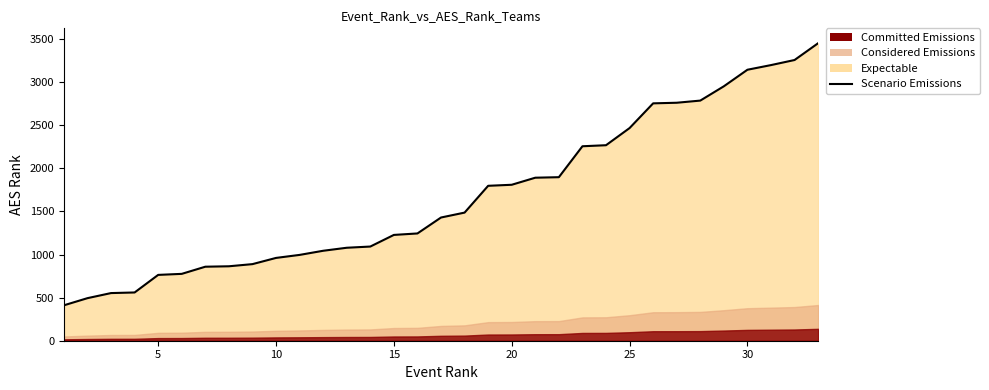

What is the value of the 18th point from the left?

1487